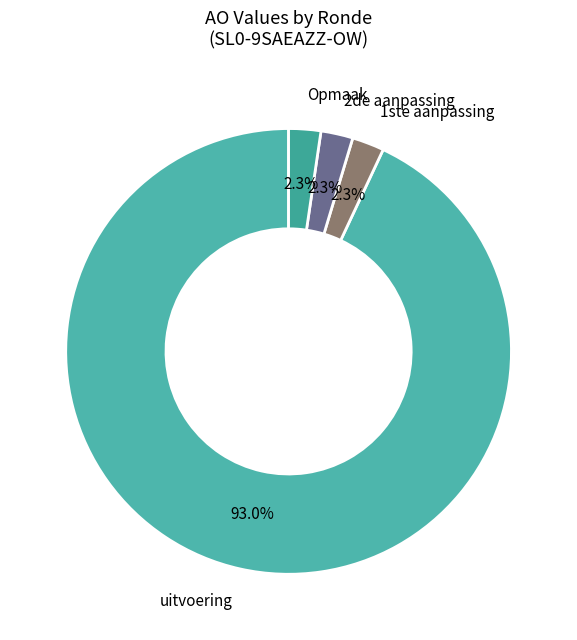

Which has a higher value, uitvoering or 2de aanpassing?

uitvoering